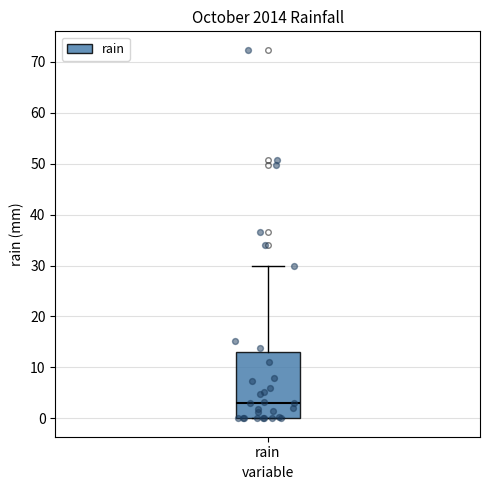

Read this box plot against the y-axis: the position of the median line, the range covered by the box, and the ends of both whiskers. The values are not printed on the chart, so give them approximately, as read against the axis.

median 3, box 0 to 13, whiskers 0 to 30